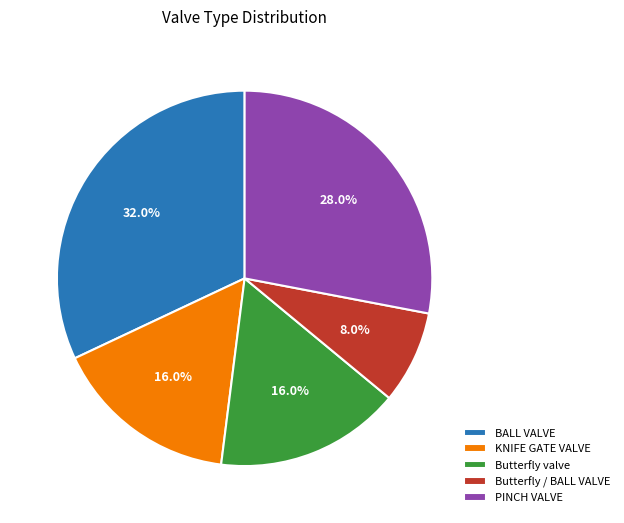

To the nearest percent, what is the difference between the largest and smallest slice percentages?

24%